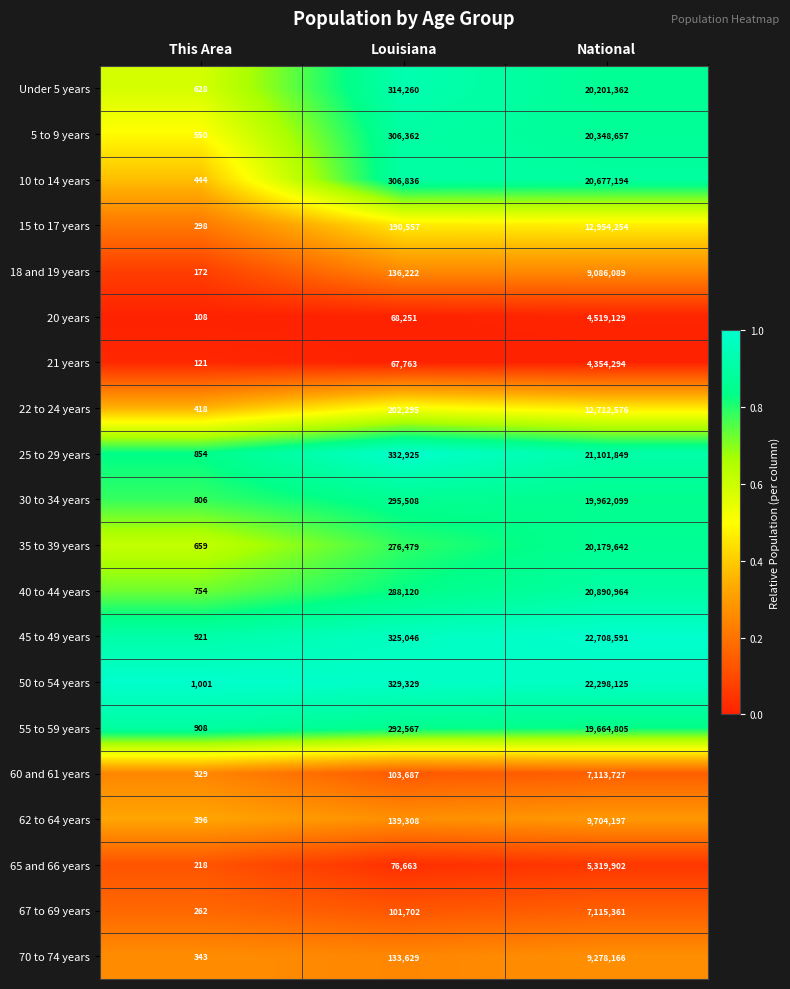

What is the total value across all series at This Area?

10190